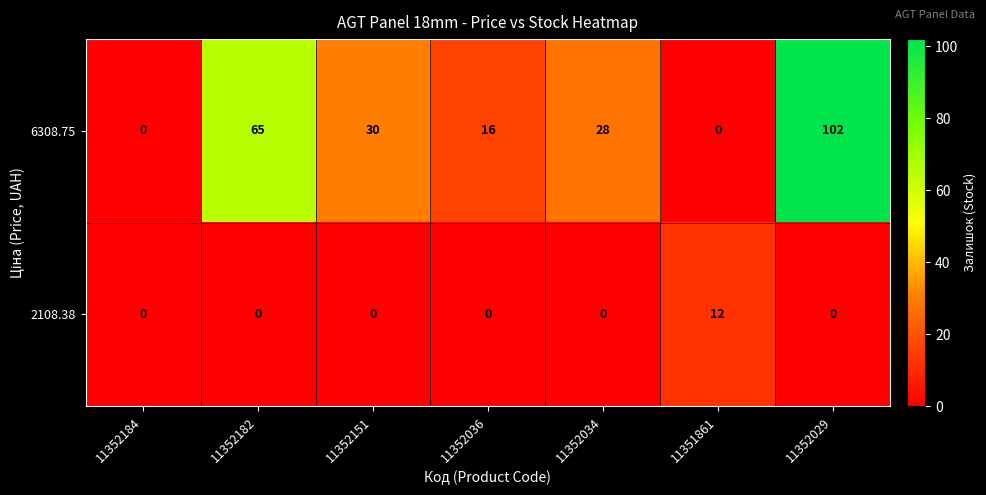

What is the difference between the 2108.38 values at 11351861 and 11352184?

12